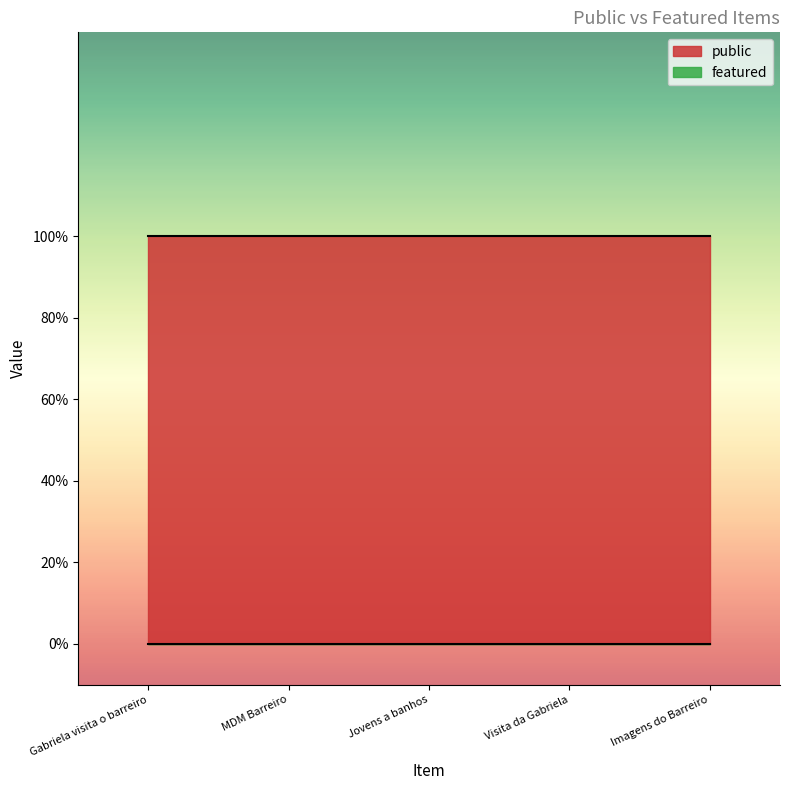

True or false: featured and public cross at least once.

False